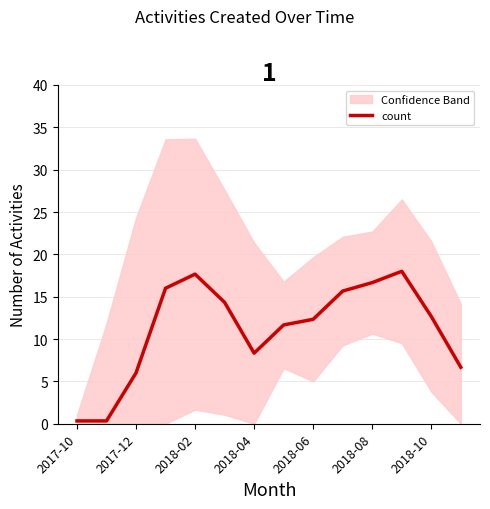

Reading left to right, what are all the values shown in this chart?

0.3	0.3	6.0	16.0	17.7	14.3	8.3	11.7	12.3	15.7	16.7	18.0	12.7	6.7